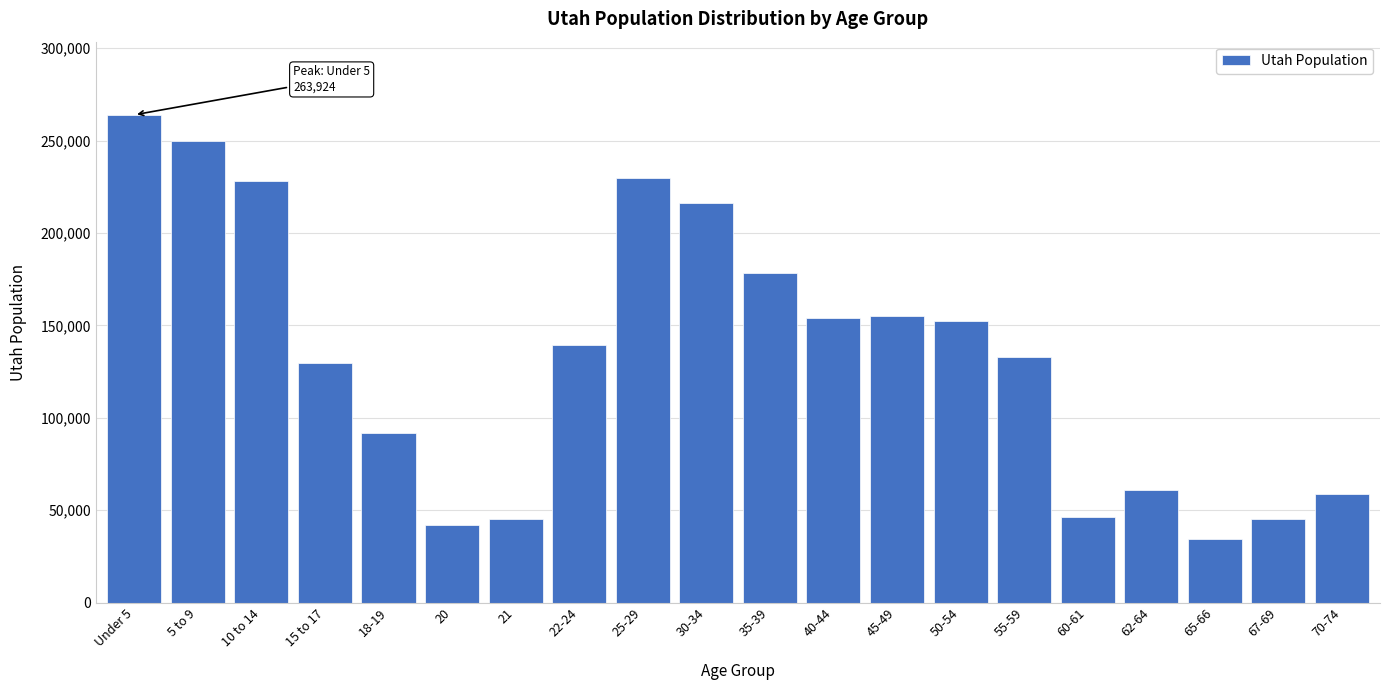

Is it true that the value at 60-61 is 46154?

True